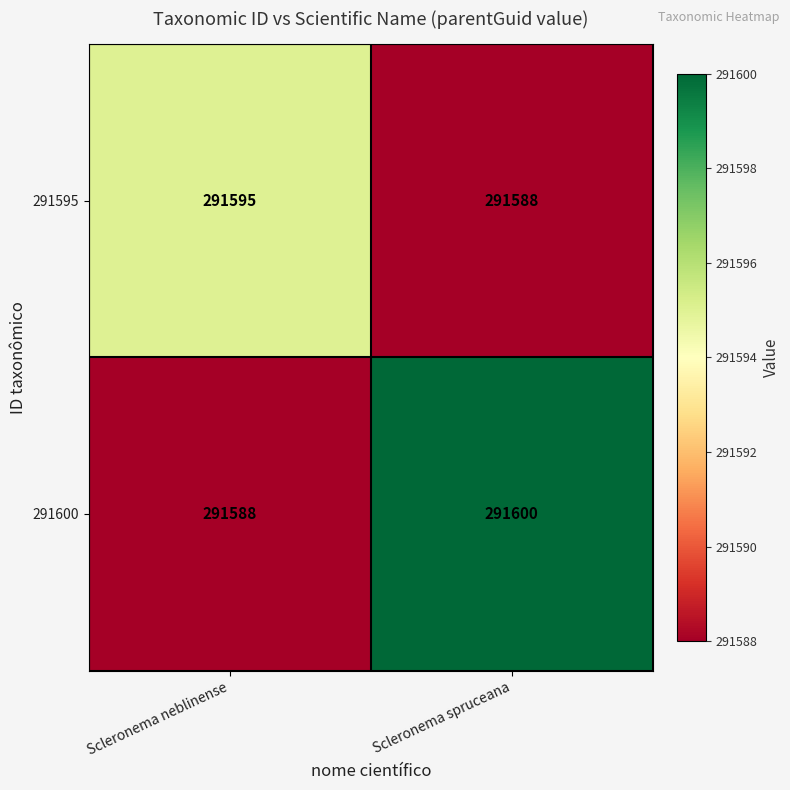

True or false: 291600 has a value of 455998 at Scleronema neblinense.

False